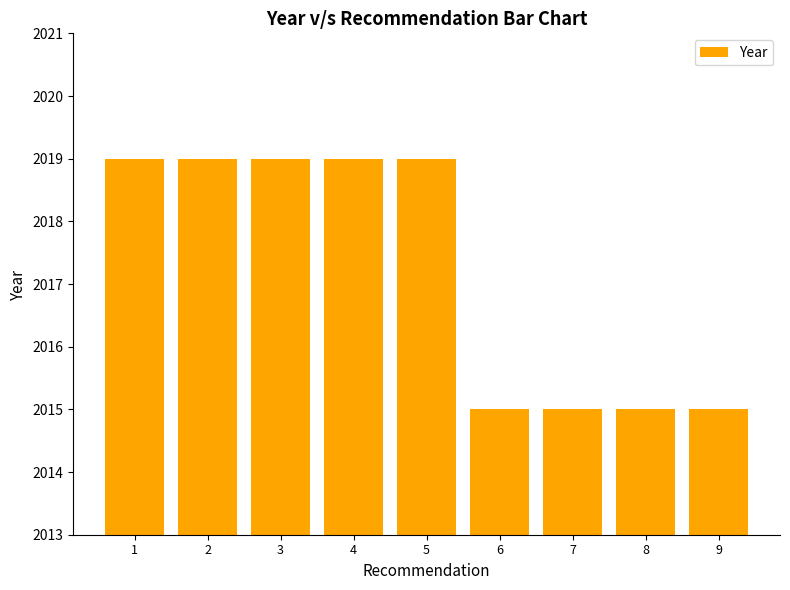

Read the value at 9.

2015